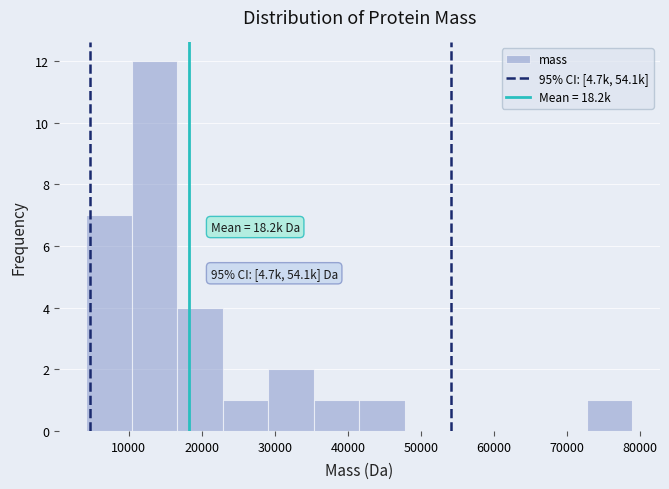

Over which range of the x-axis is the bar tallest?

10000 to 17000